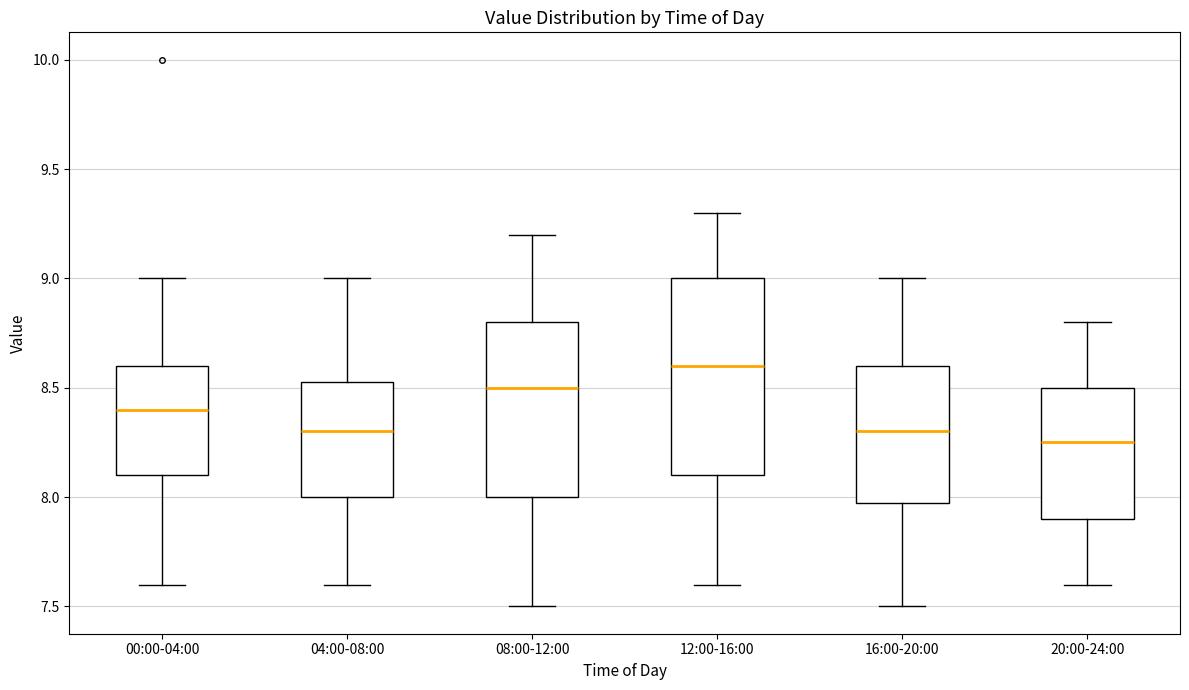

Reading left to right, transcribe this box plot: for each box, give where its median line is, the range the box spans, and where its two whiskers end, as read against the y-axis. The values are not printed on the chart, so give them approximately, as read against the axis.

00:00-04:00: median 8.40, box 8.10 to 8.60, whiskers 7.60 to 9.00
04:00-08:00: median 8.30, box 8.00 to 8.55, whiskers 7.60 to 9.00
08:00-12:00: median 8.50, box 8.00 to 8.80, whiskers 7.50 to 9.20
12:00-16:00: median 8.60, box 8.10 to 9.00, whiskers 7.60 to 9.30
16:00-20:00: median 8.30, box 8.00 to 8.60, whiskers 7.50 to 9.00
20:00-24:00: median 8.25, box 7.90 to 8.50, whiskers 7.60 to 8.80